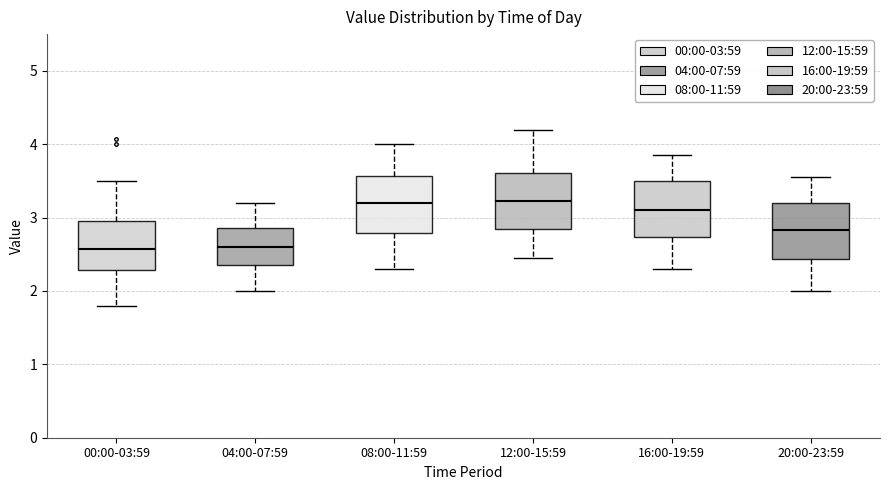

Reading left to right, read every box against the y-axis: the position of its median line, the range the box covers, and the ends of its whiskers. The values are not printed on the chart, so give them approximately, as read against the axis.

00:00-03:59: median 2.6, box 2.3 to 3.0, whiskers 1.8 to 3.5
04:00-07:59: median 2.6, box 2.4 to 2.9, whiskers 2.0 to 3.2
08:00-11:59: median 3.2, box 2.8 to 3.6, whiskers 2.3 to 4.0
12:00-15:59: median 3.2, box 2.8 to 3.6, whiskers 2.5 to 4.2
16:00-19:59: median 3.1, box 2.7 to 3.5, whiskers 2.3 to 3.9
20:00-23:59: median 2.8, box 2.4 to 3.2, whiskers 2.0 to 3.6